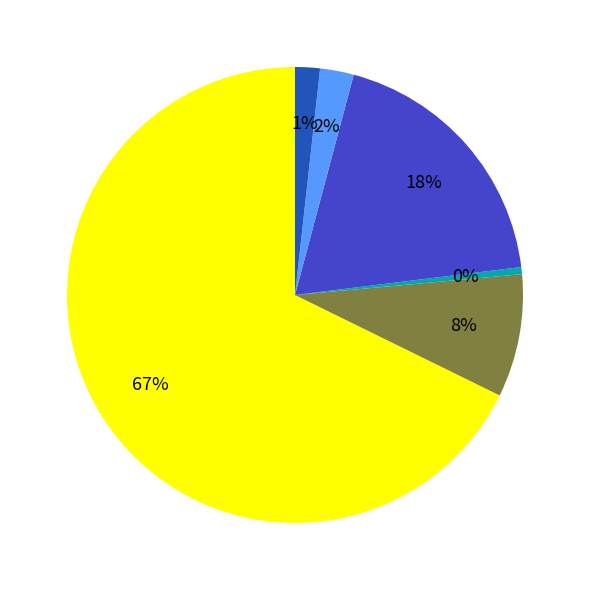

True or false: 利子・配当金 accounts for 11% of the total.

False